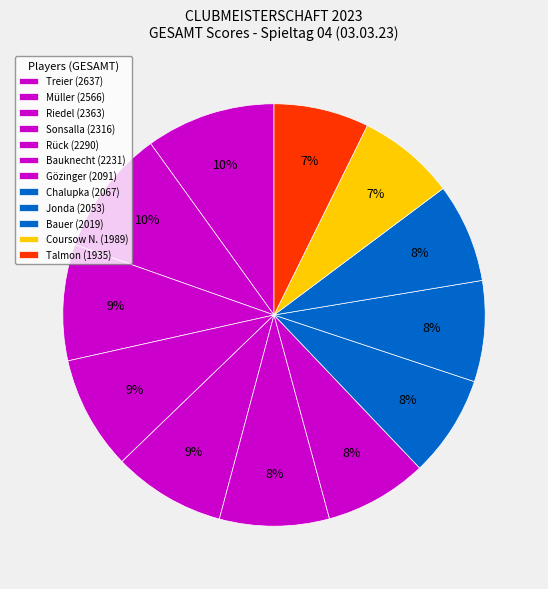

Rank the categories by value from highest to lowest.

Treier, Müller, Riedel, Sonsalla, Rück, Bauknecht, Gözinger, Chalupka, Jonda, Bauer, Coursow N., Talmon